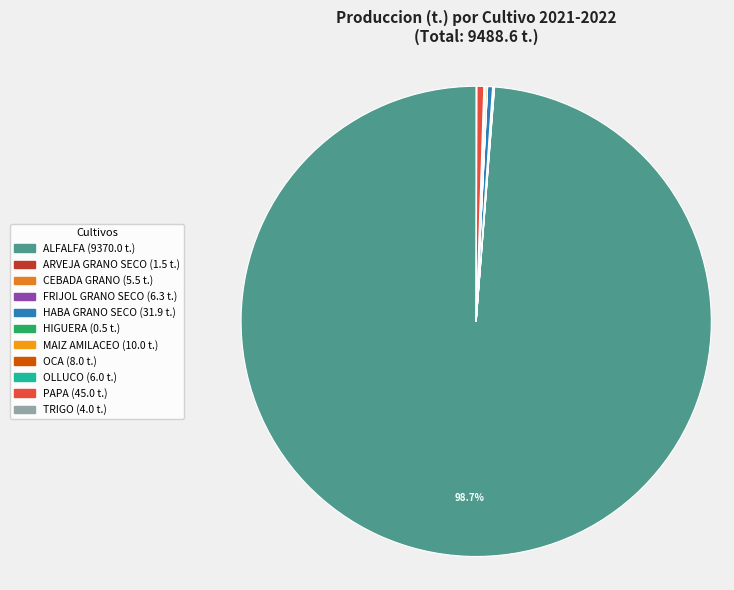

How much of the chart is everything except MAIZ AMILACEO?

99.9%